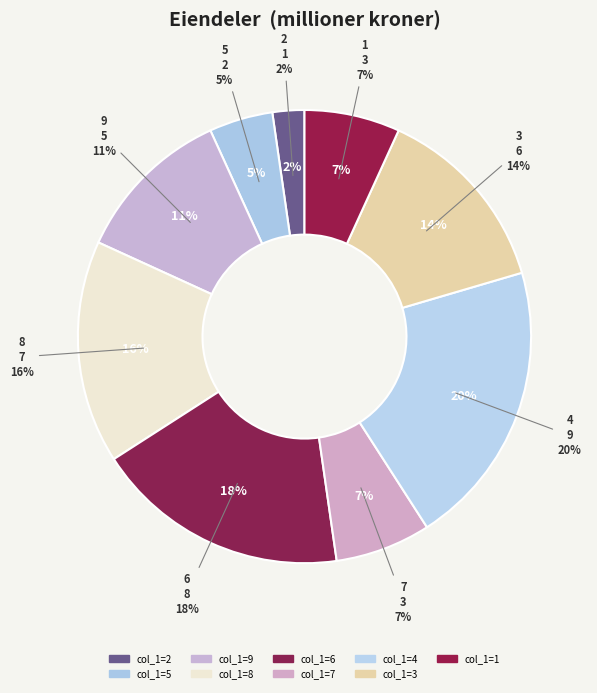

Does any single category account for the majority?

No